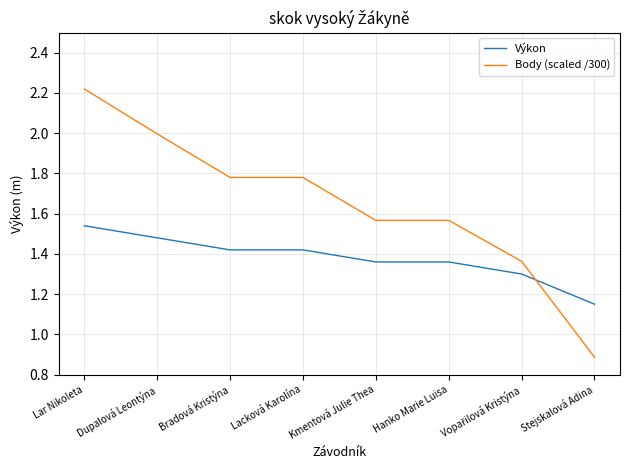

True or false: Body (scaled /300) has a value of 0.3 at Stejskalová Adina.

False